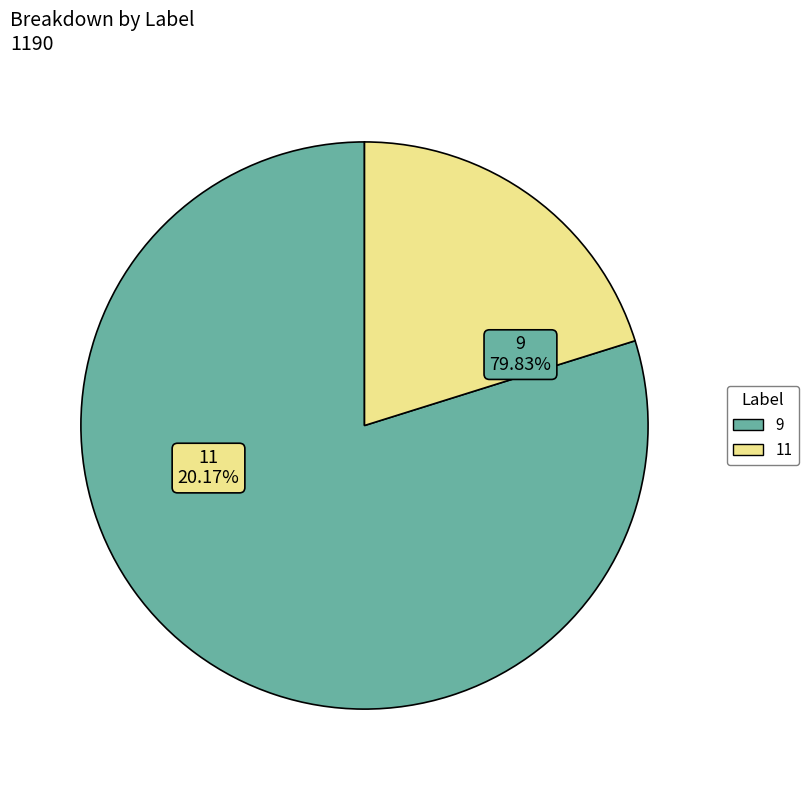

Does any single category account for the majority?

Yes